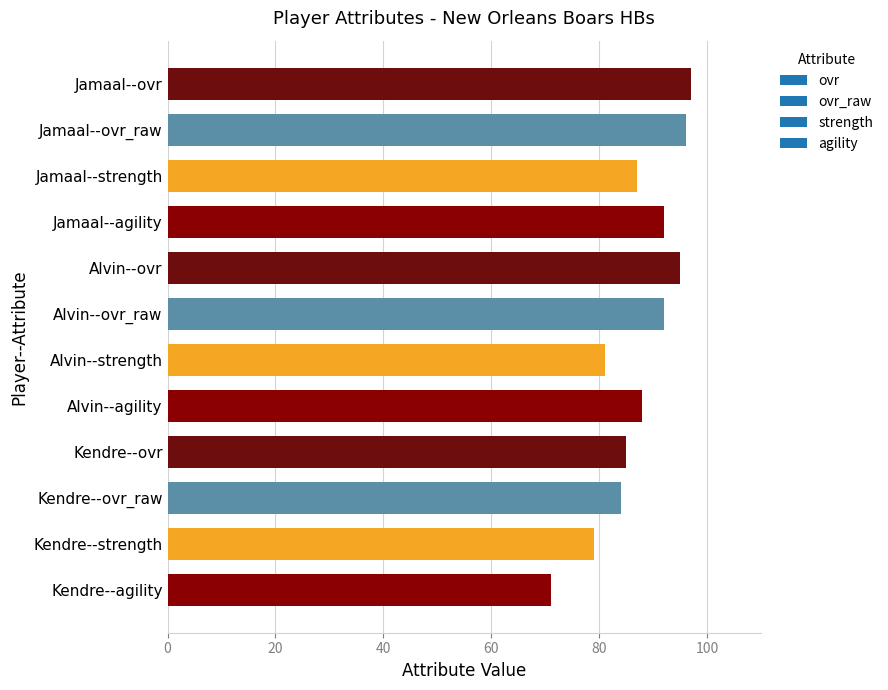

What is the greatest value displayed?

97